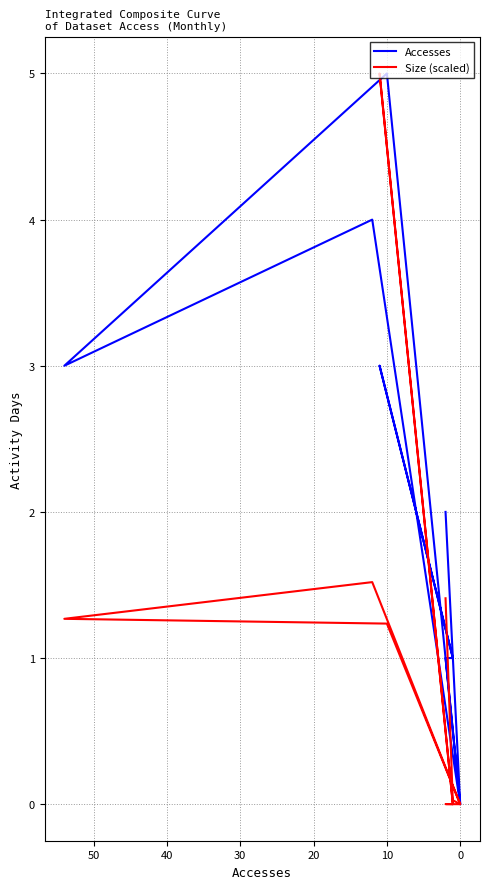

At how many categories does at least one series exceed 2?

4